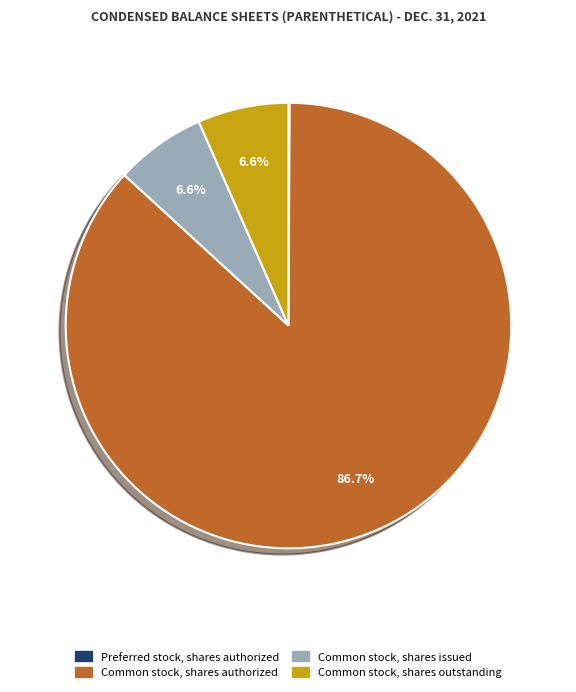

What is the majority slice?

Common stock, shares authorized